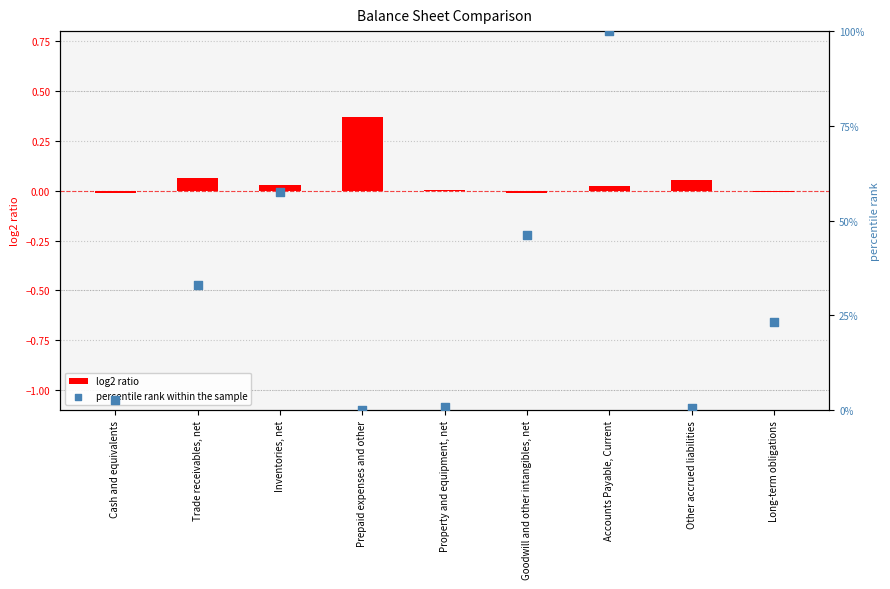

At how many categories does at least one series exceed 42?

3